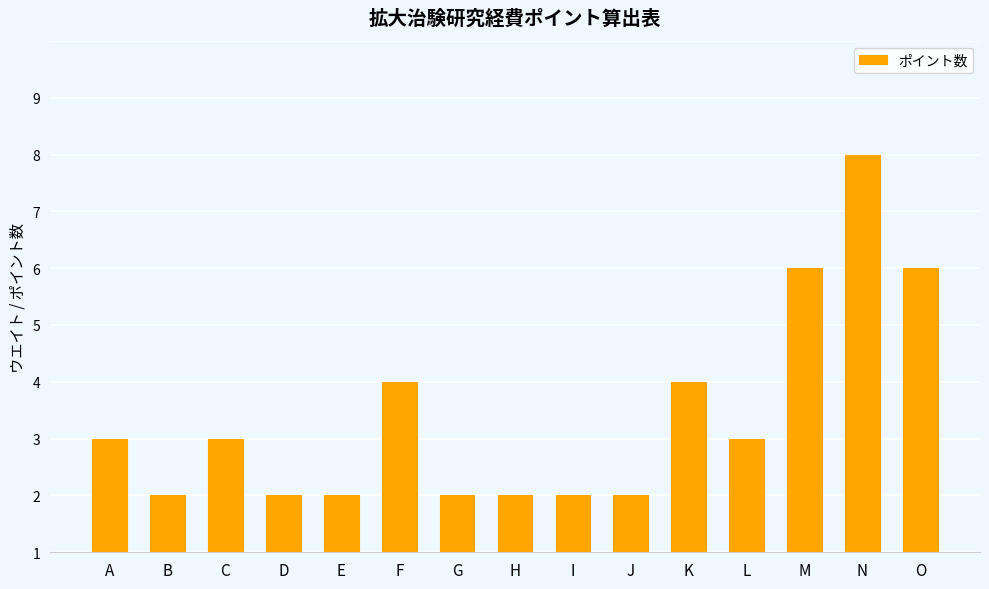

Which label corresponds to the largest value in the chart?

N